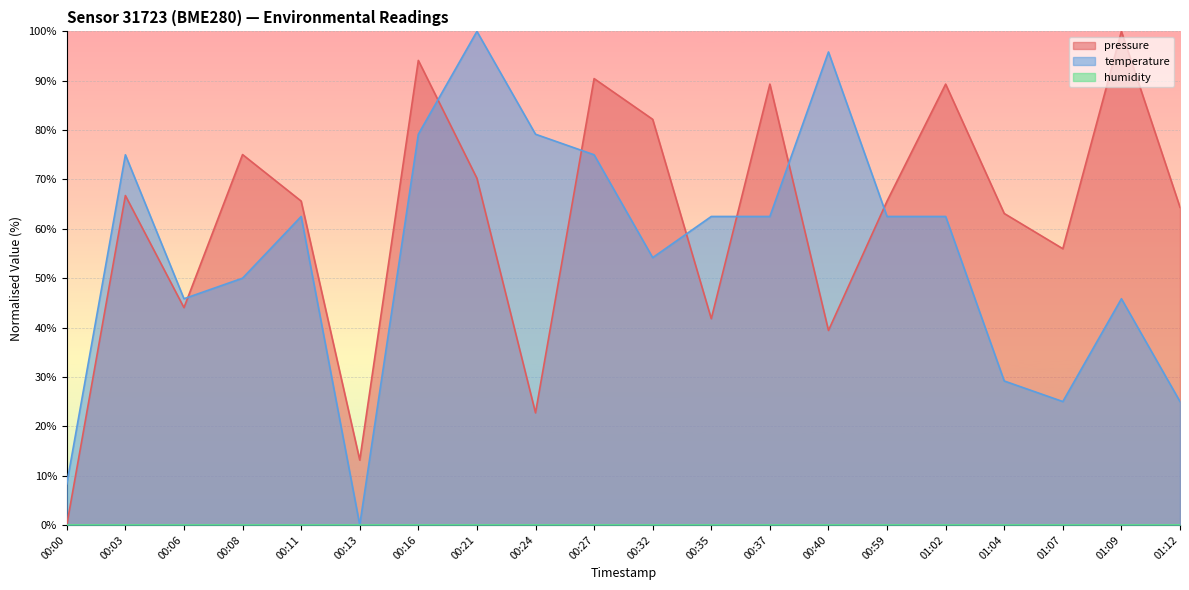

Where does the pressure series first go above 65?

00:03